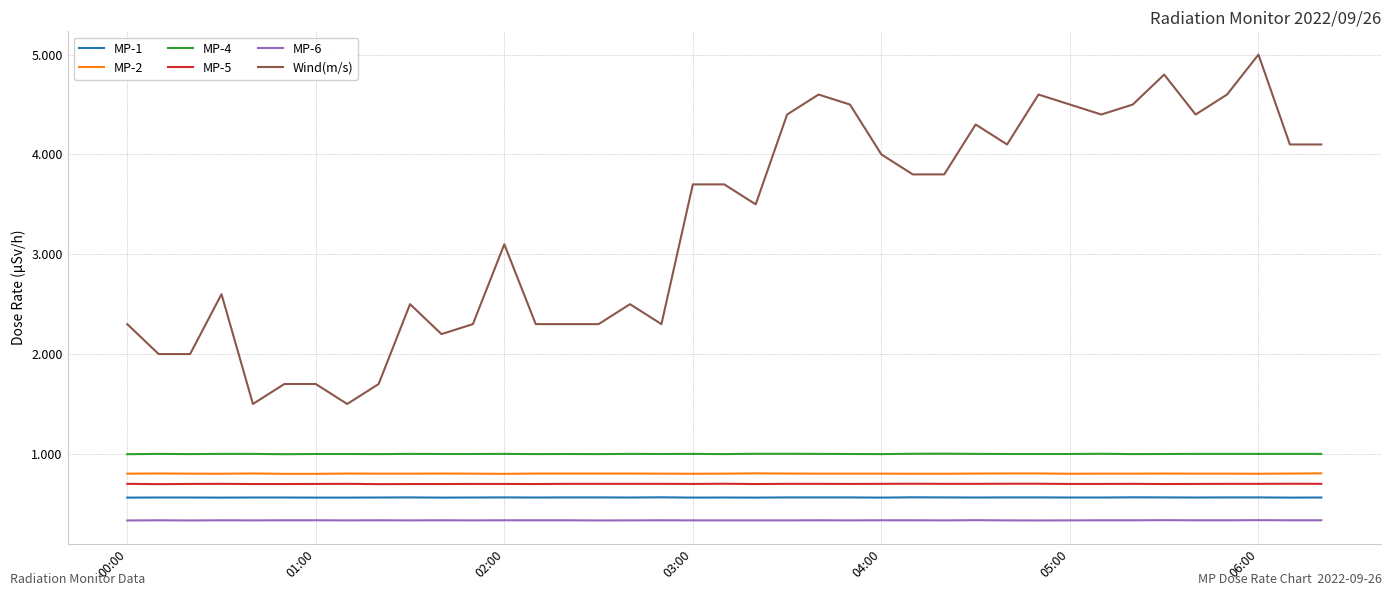

What are all the series names shown in the legend?

MP-1, MP-2, MP-4, MP-5, MP-6, Wind(m/s)